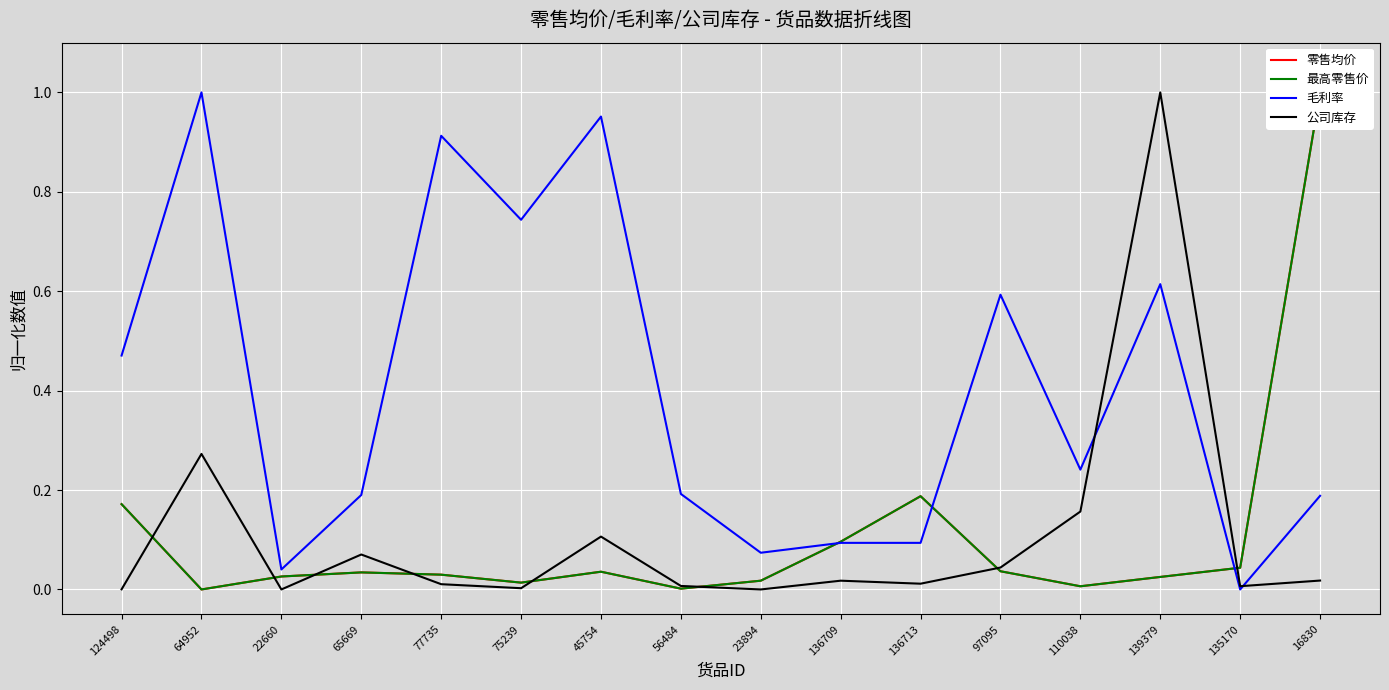

What is the total value across all series at 135170?

0.1